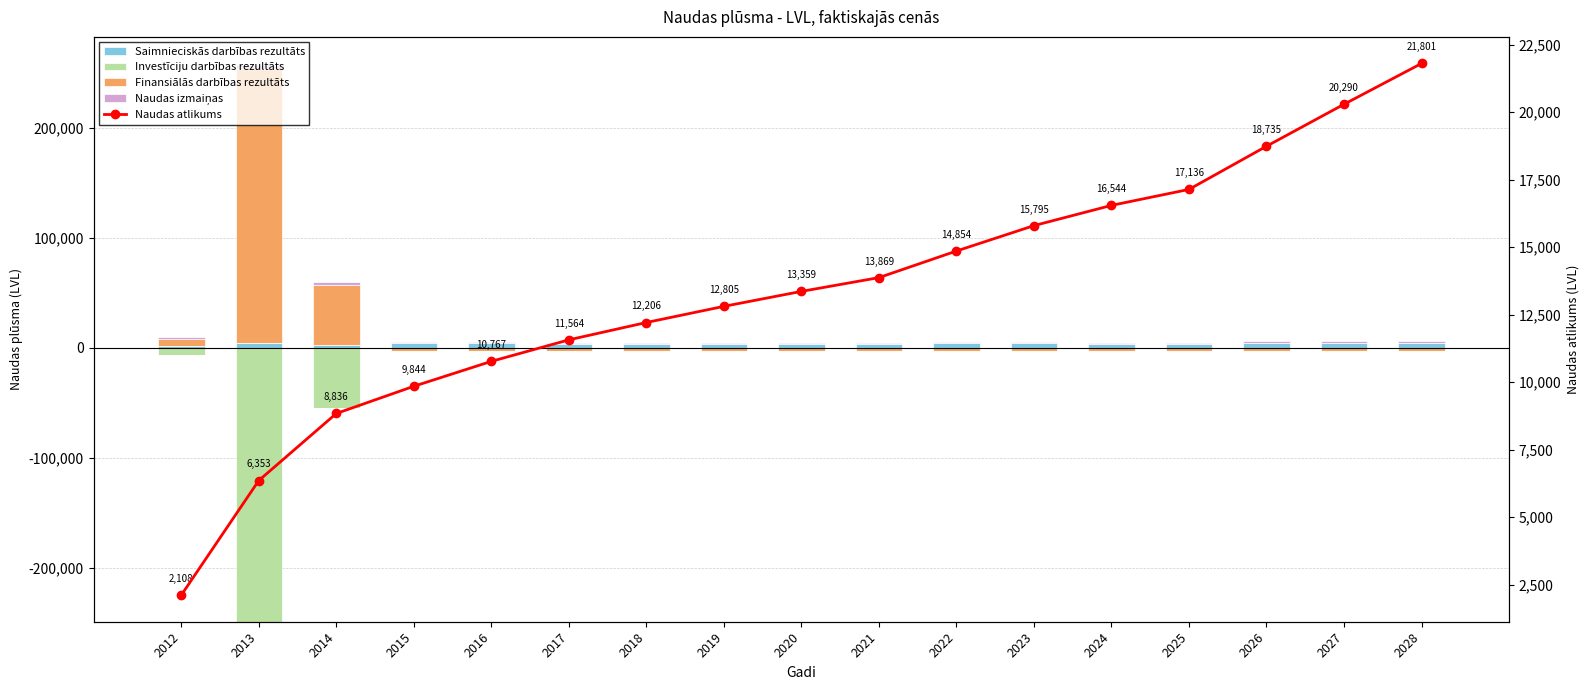

How many groups of bars are there?

17